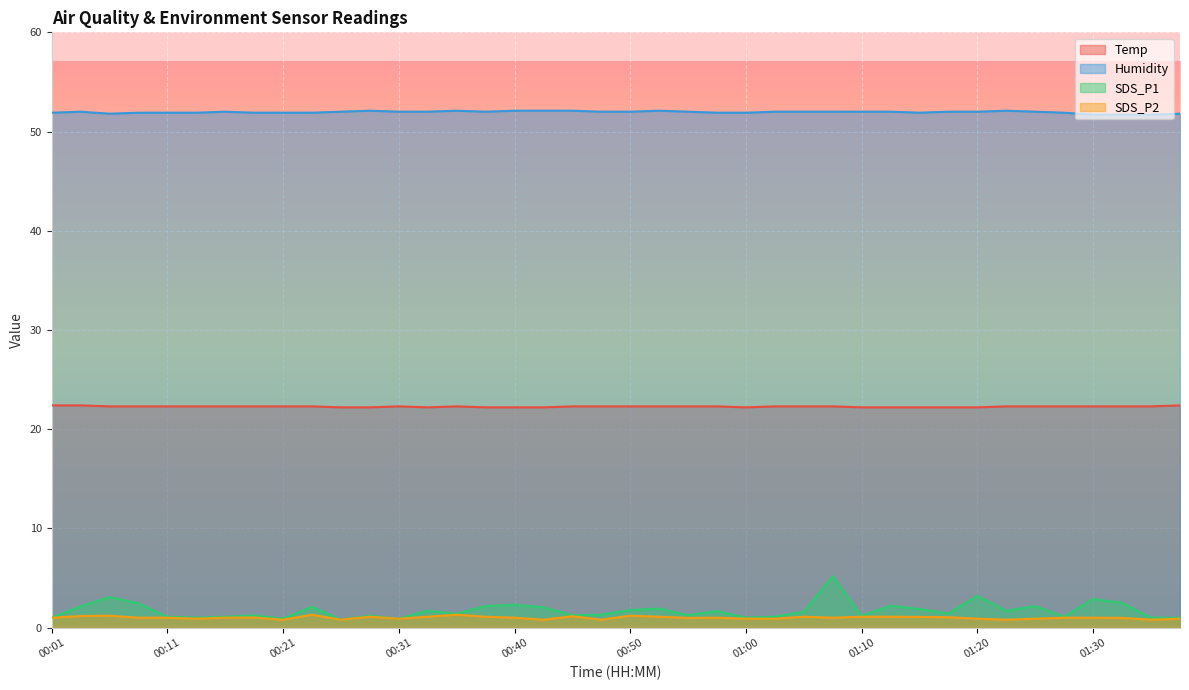

How many lines are shown in the chart?

4